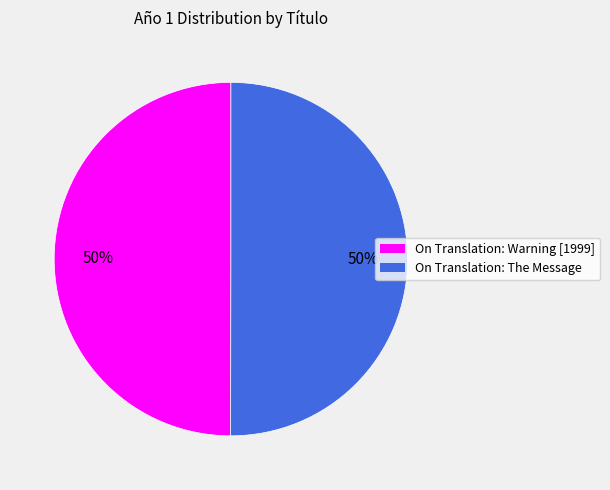

True or false: On Translation: Warning [1999] accounts for 43% of the total.

False